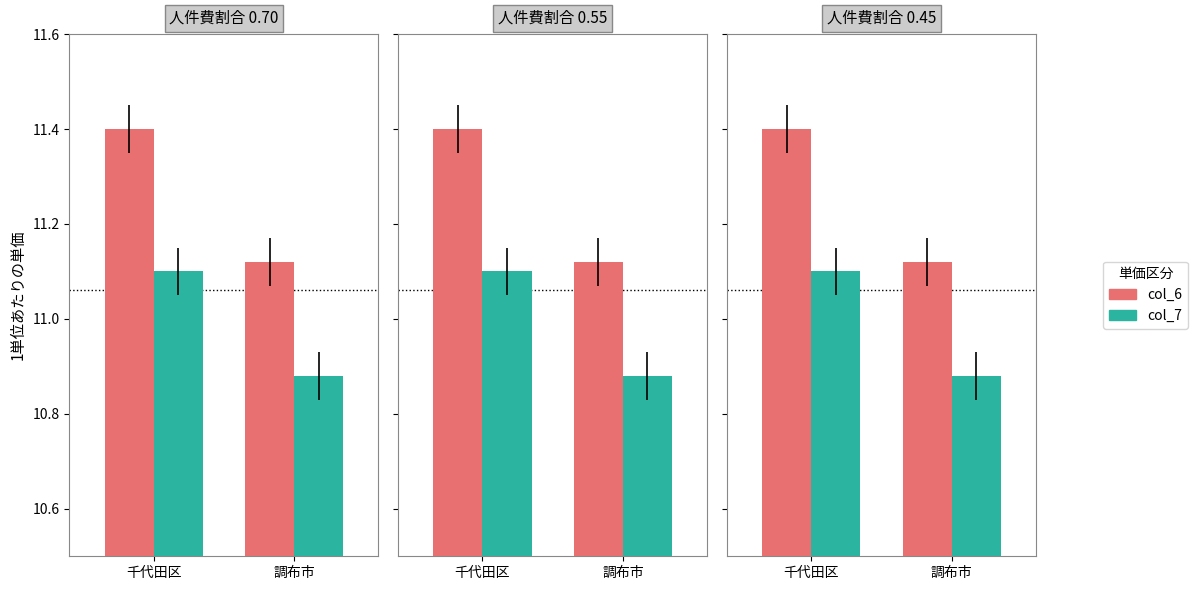

Is it true that col_7 equals 10.9 at 調布市?

True